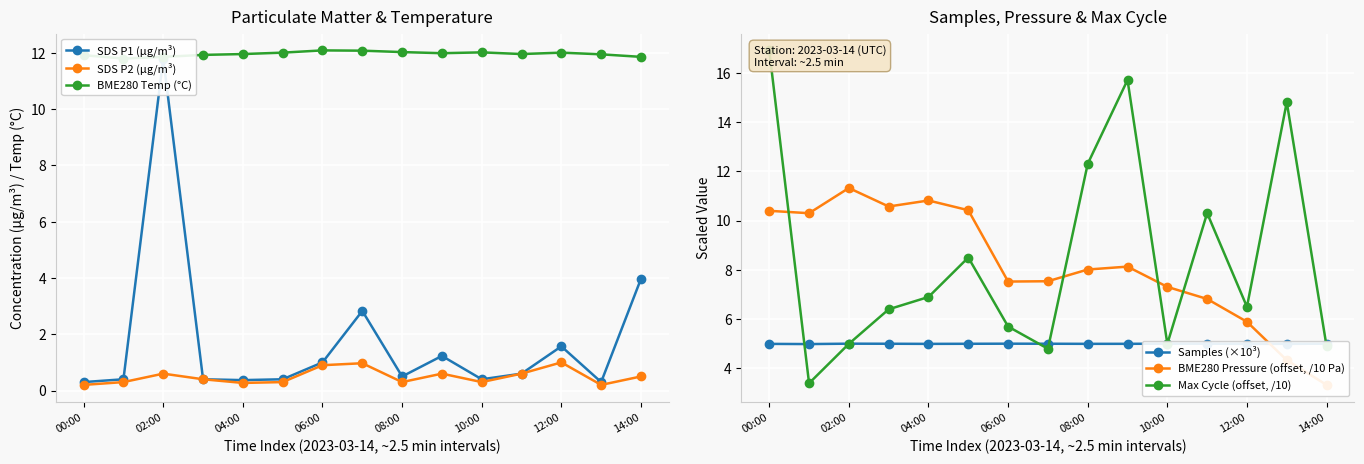

True or false: SDS P2 (µg/m³) has more than 0 points higher than both neighbors.

True